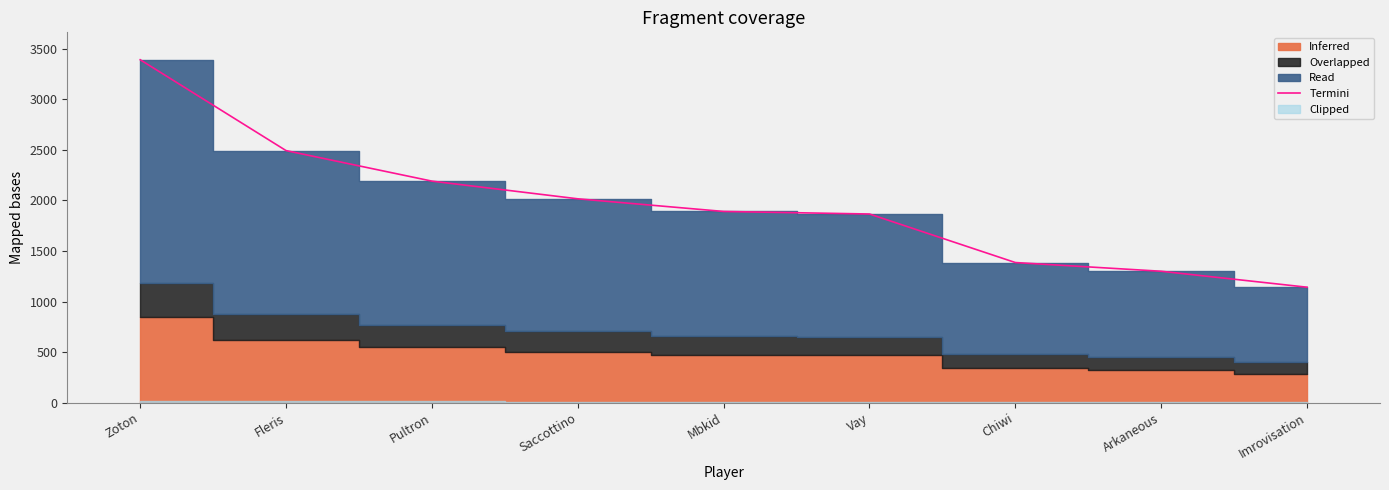

Rank the categories by value from lowest to highest.

Imrovisation, Arkaneous, Chiwi, Vay, Mbkid, Saccottino, Pultron, Fleris, Zoton